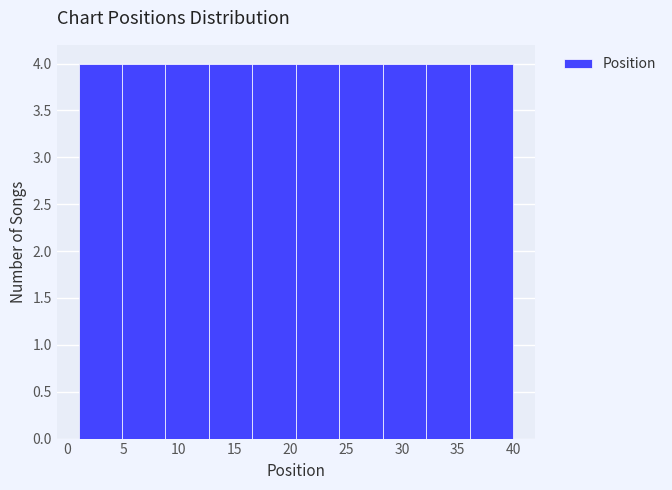

Reading left to right, transcribe this chart: for each bar, give the range it covers on the x-axis and its height. Neither the bar edges nor the heights are printed on the chart, so give them approximately, as read against the axes.

1.0 to 4.9: 4
4.9 to 8.8: 4
8.8 to 12.7: 4
12.7 to 16.6: 4
16.6 to 20.5: 4
20.5 to 24.4: 4
24.4 to 28.3: 4
28.3 to 32.2: 4
32.2 to 36.1: 4
36.1 to 40.0: 4